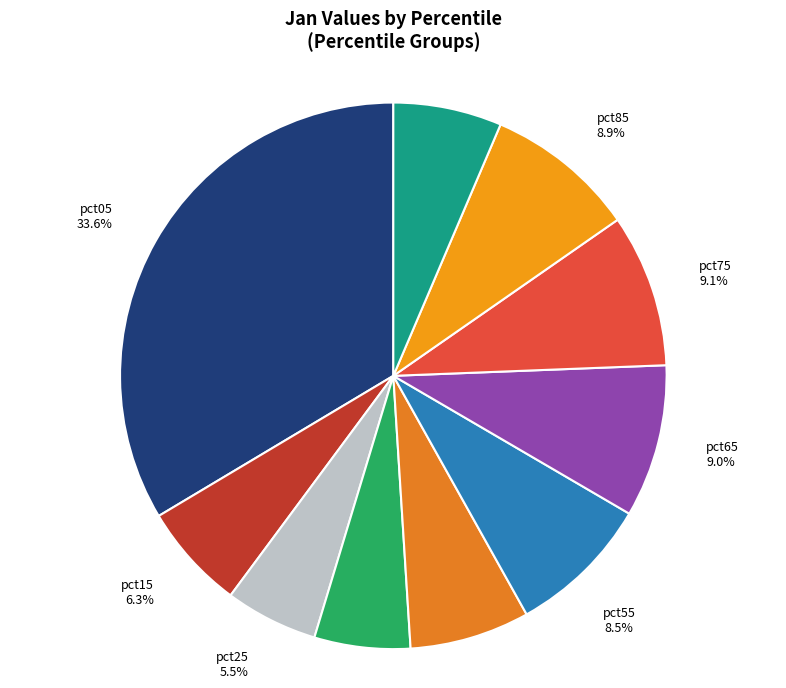

How many slices are in this pie chart?

10